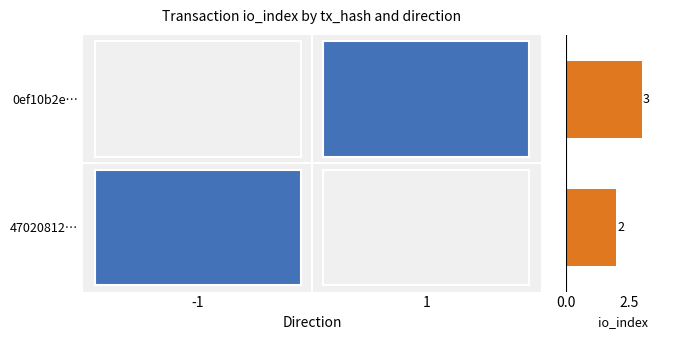

Reading bottom to top, extract all data points from this chart.

2	3